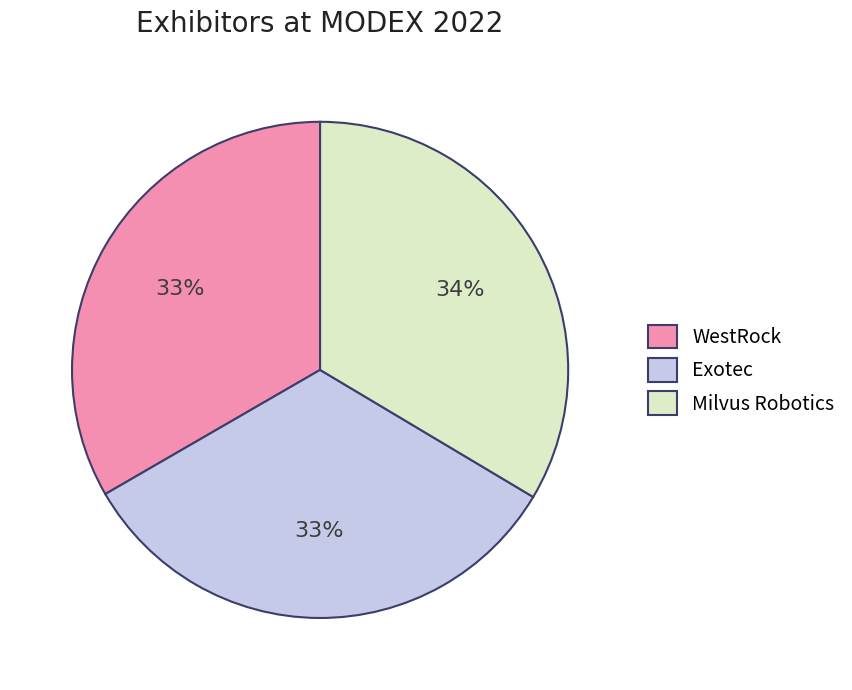

Is there a majority slice in this chart?

No